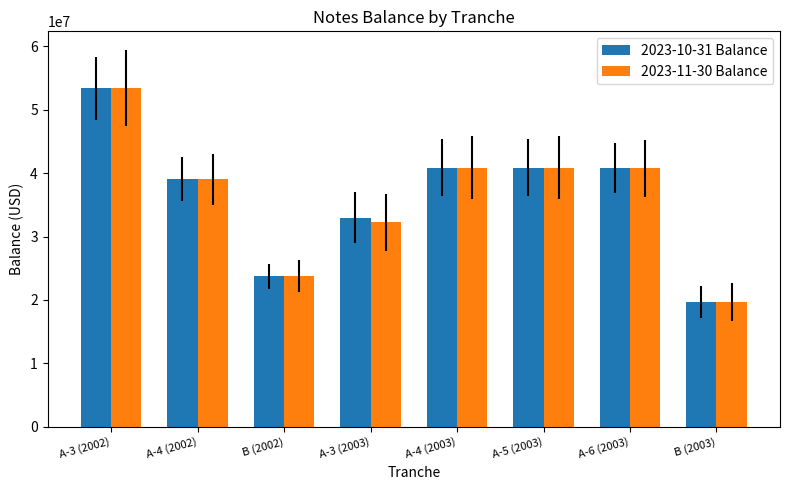

True or false: 2023-10-31 Balance has a value of 53400000 at A-3 (2002).

True